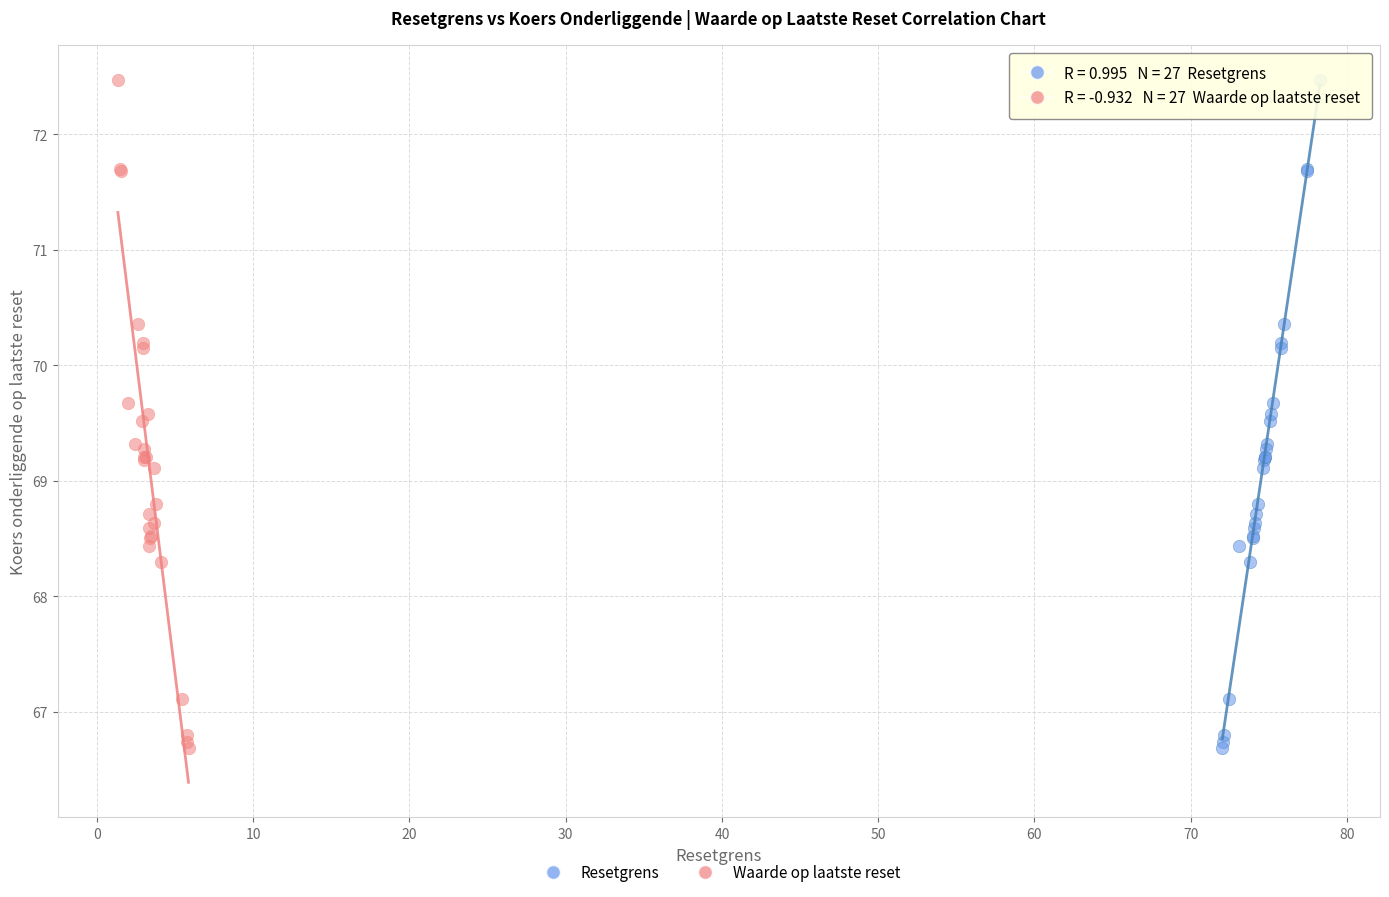

What are all the series names shown in the legend?

Resetgrens, Waarde op laatste reset